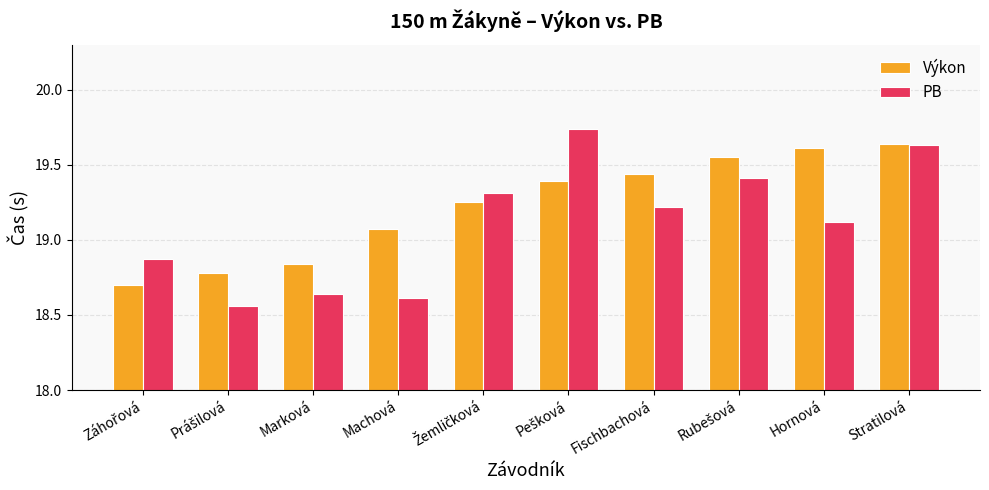

What is the label of the 8th bar from the right?

Marková